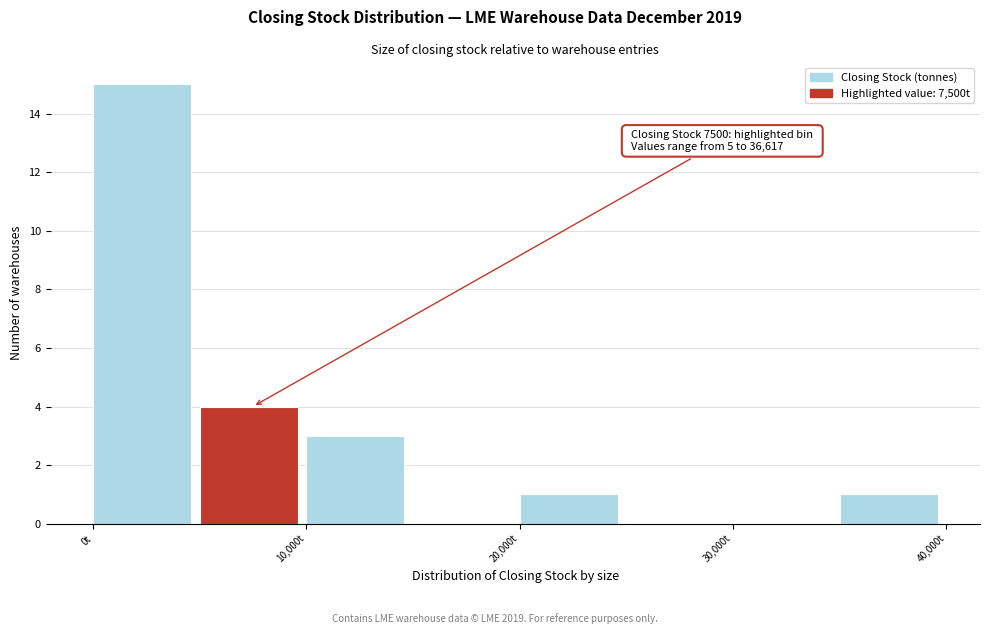

Which range on the x-axis has the tallest bar?

0 to 5000